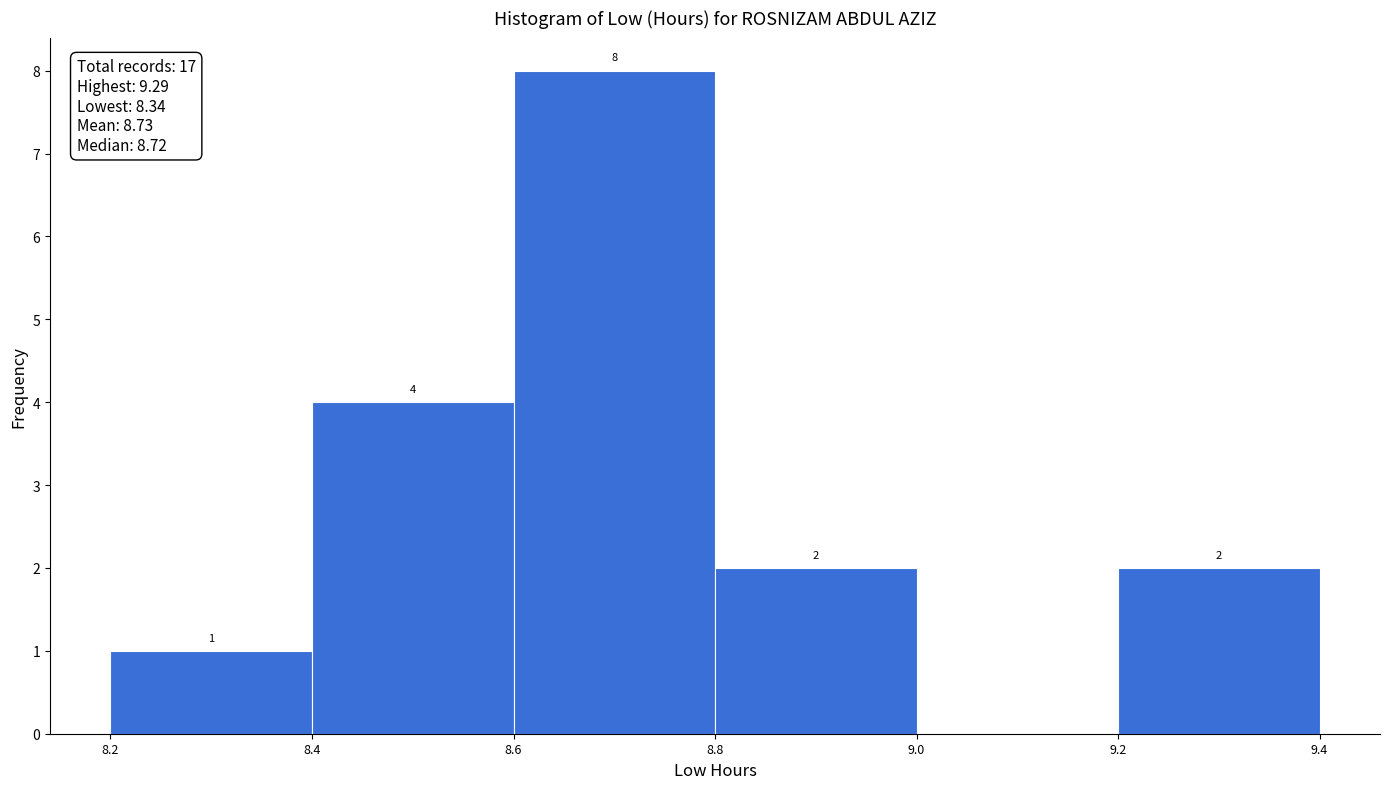

Over which range of the x-axis is the bar tallest?

8.6 to 8.8